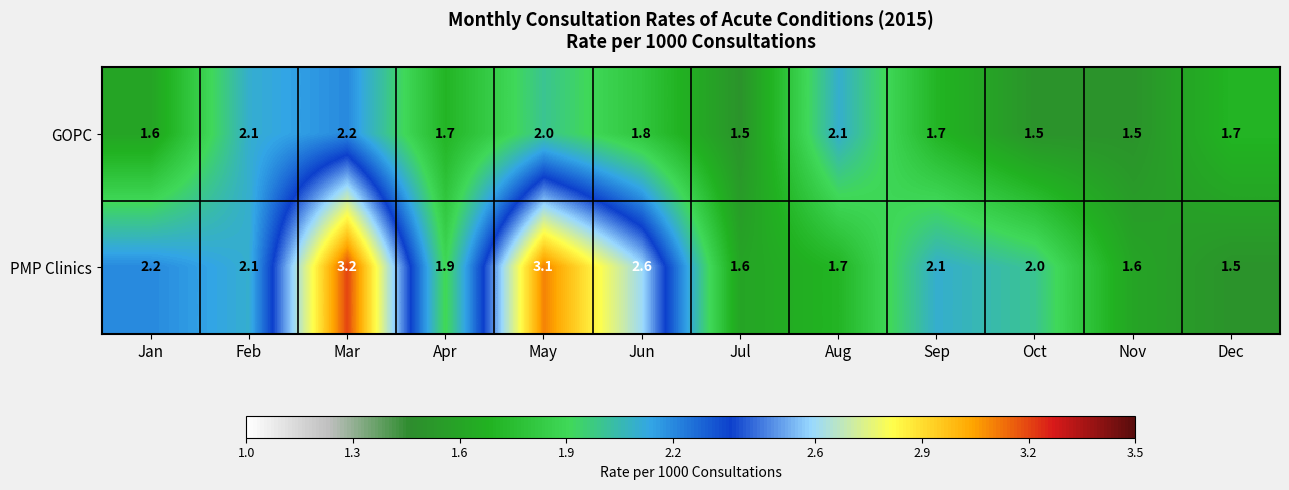

How many data points in PMP Clinics are less than 2?

5